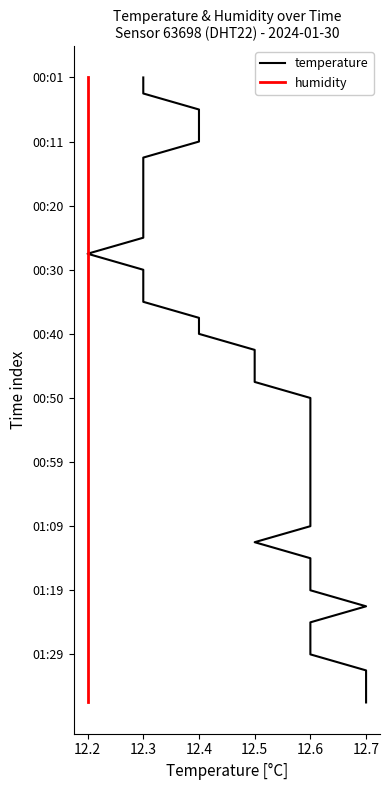

Read the temperature value at 12.4.

4